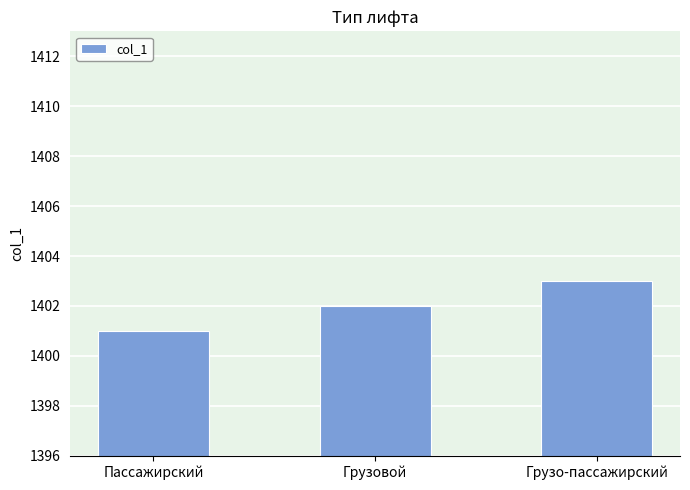

List the labels in order of value, largest first.

Грузо-пассажирский, Грузовой, Пассажирский